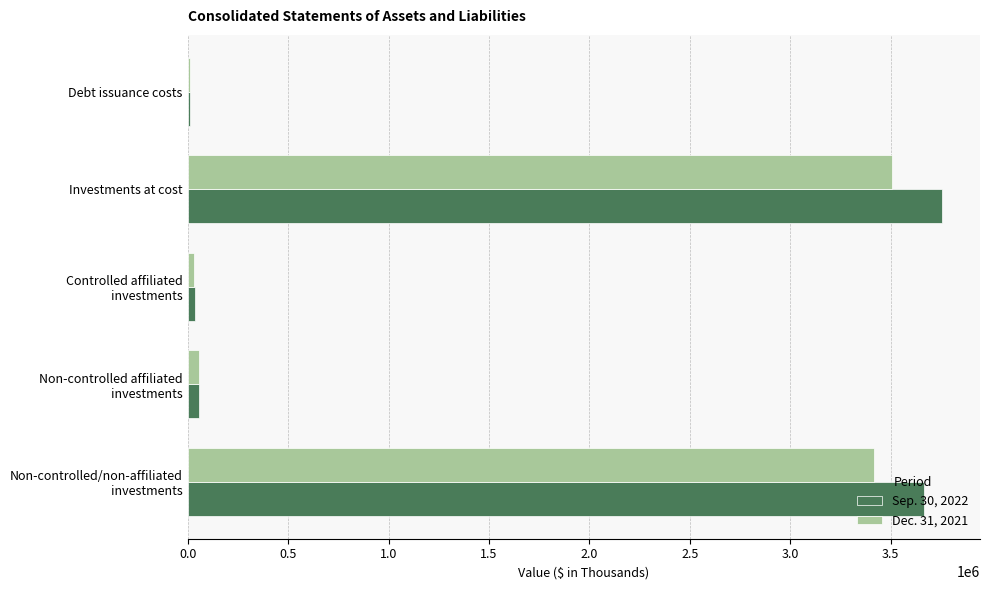

At which label does Dec. 31, 2021 reach its peak?

Investments at cost